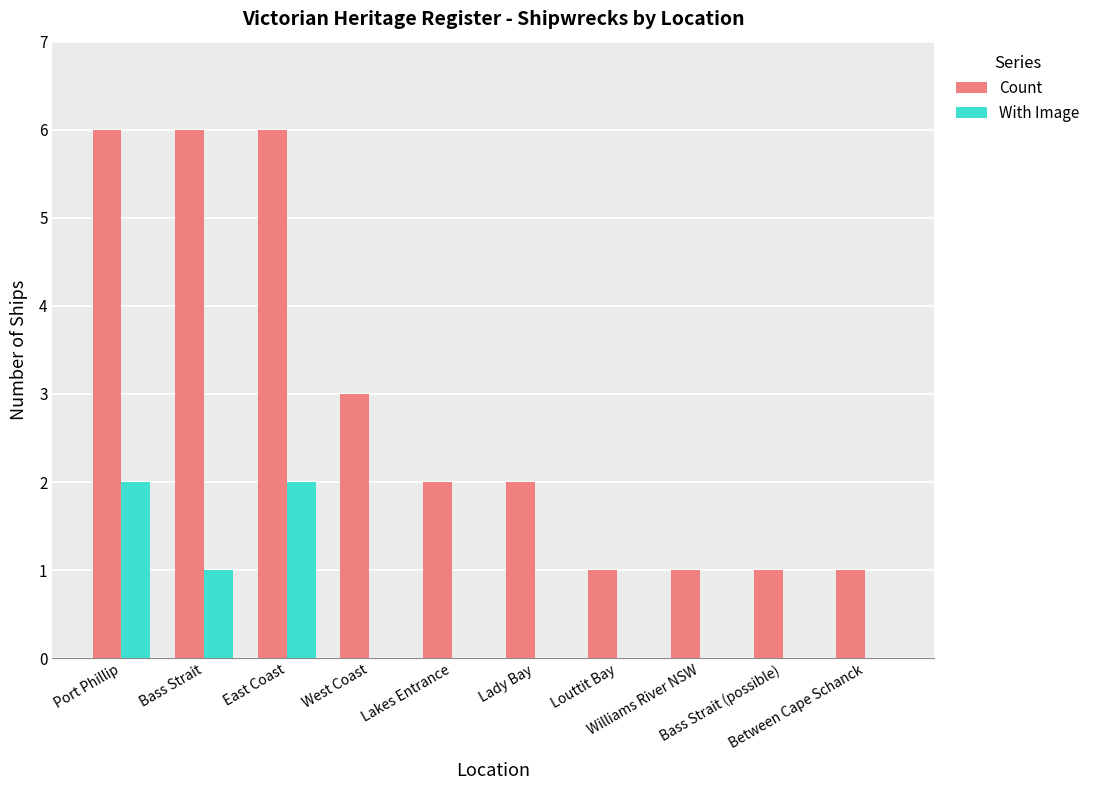

Reading left to right, extract all data points from this chart.

Count: 6	6	6	3	2	2	1	1	1	1
With Image: 2	1	2	0	0	0	0	0	0	0